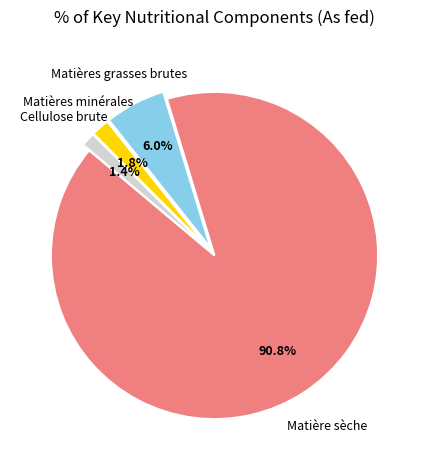

Count the number of slices in the pie.

4